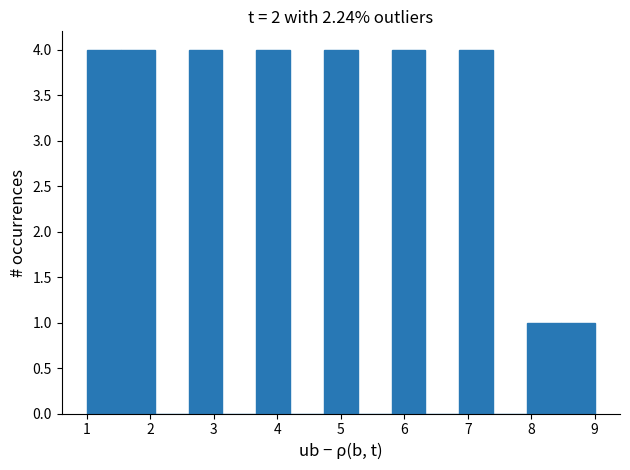

How tall is the bar that spans 1.5 to 2.1 on the x-axis? Neither the bar edges nor the heights are printed on the chart, so give them approximately, as read against the axes.

4